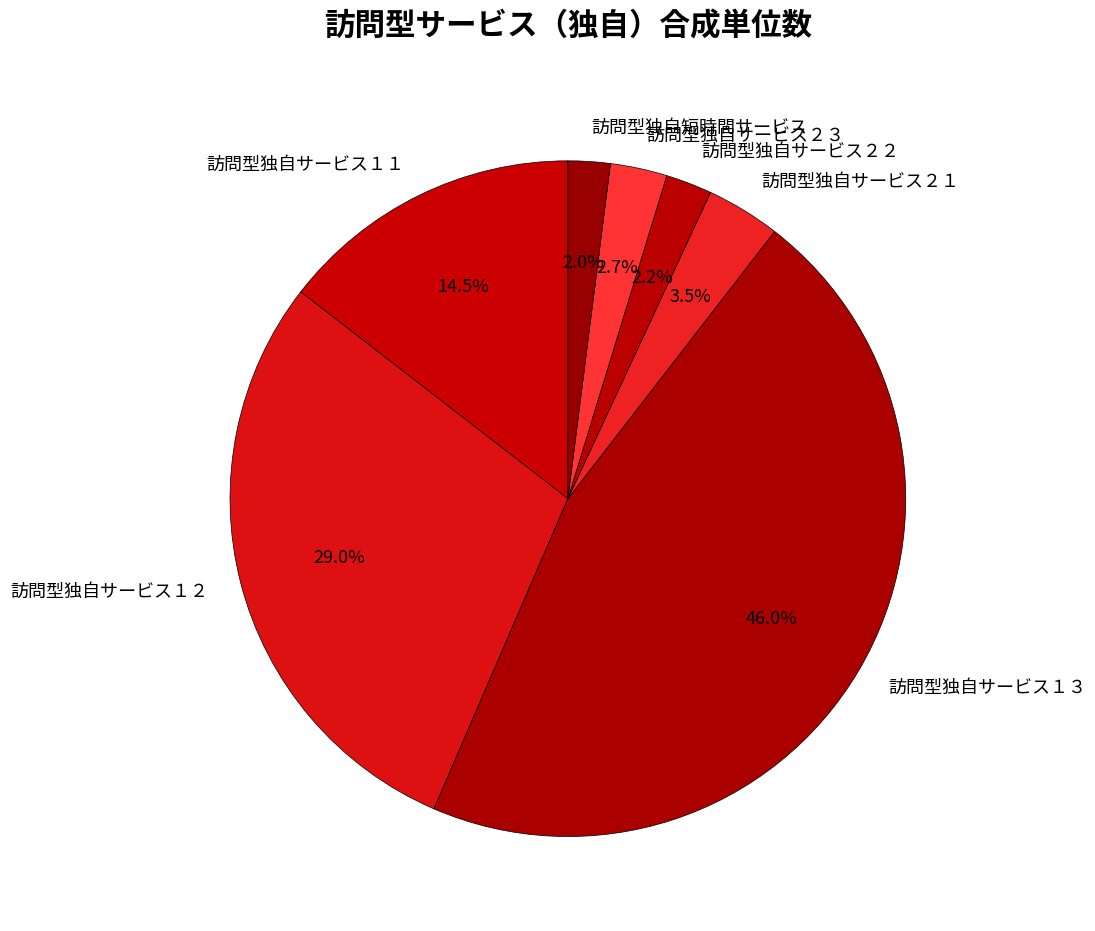

Which has a higher value, 訪問型独自サービス２２ or 訪問型独自サービス１１?

訪問型独自サービス１１